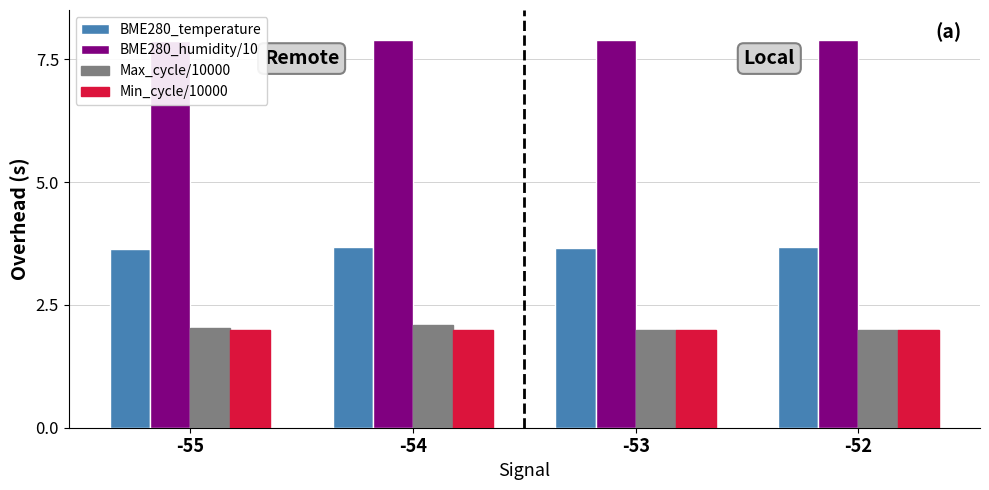

Between -53 and -55, which is larger?

-53